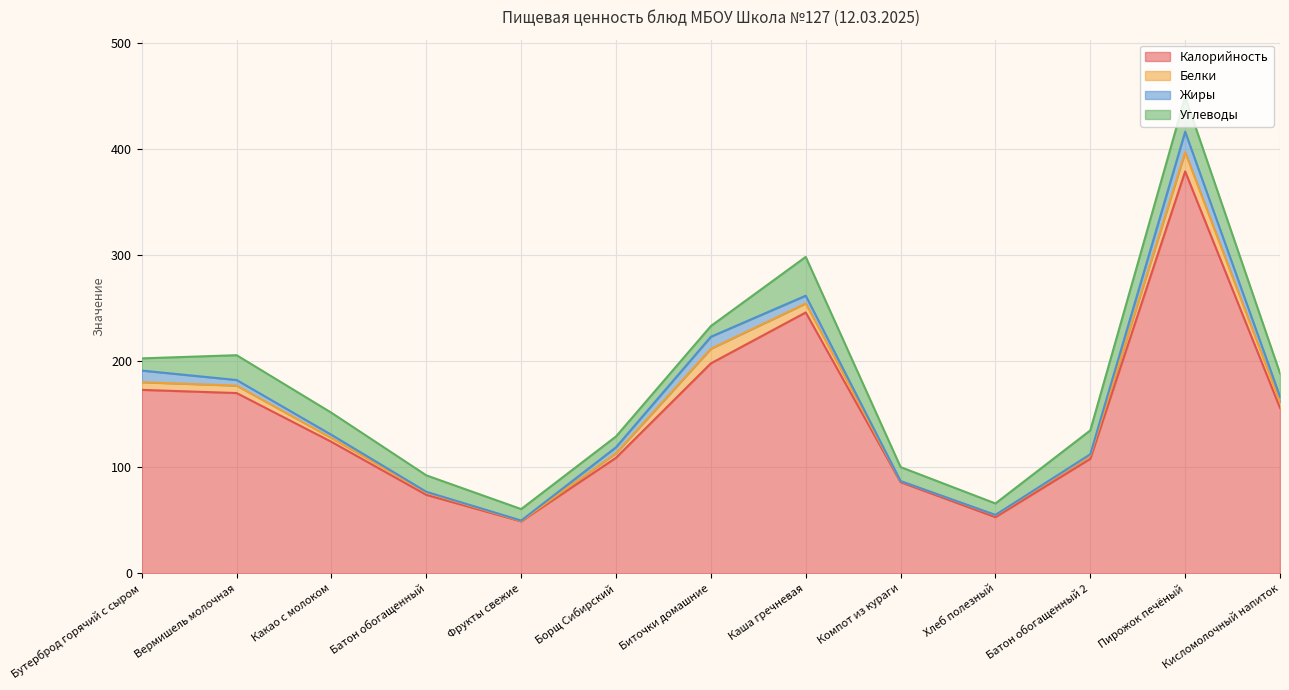

At which label is Углеводы closest to 23?

Вермишель молочная